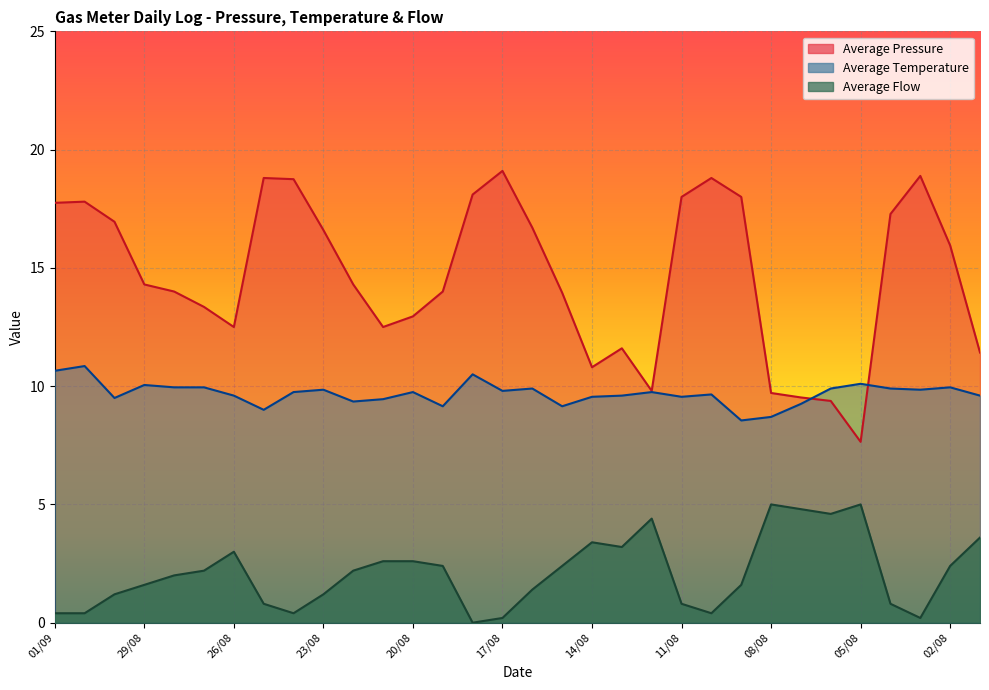

True or false: Average Pressure and Average Flow cross at least once.

False